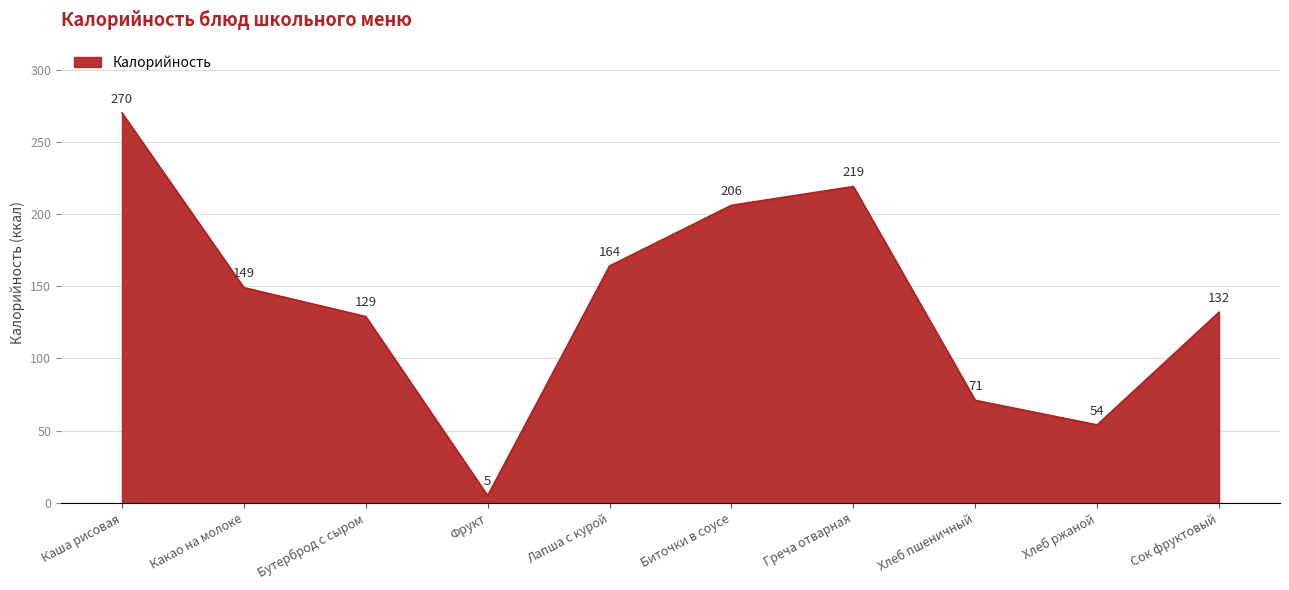

True or false: the data shows 423 at Каша рисовая.

False